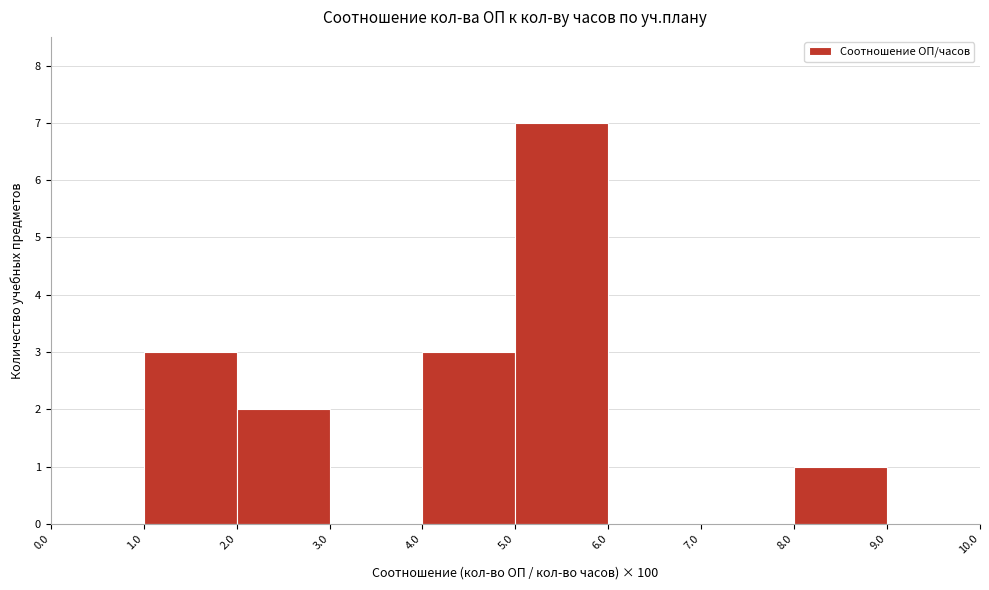

Reading left to right, transcribe this chart: for each bar, give the range it covers on the x-axis and its height. The values are not printed on the chart, so give them approximately, as read against the axis.

0.0 to 1.0: 0
1.0 to 2.0: 3
2.0 to 3.0: 2
3.0 to 4.0: 0
4.0 to 5.0: 3
5.0 to 6.0: 7
6.0 to 7.0: 0
7.0 to 8.0: 0
8.0 to 9.0: 1
9.0 to 10.0: 0